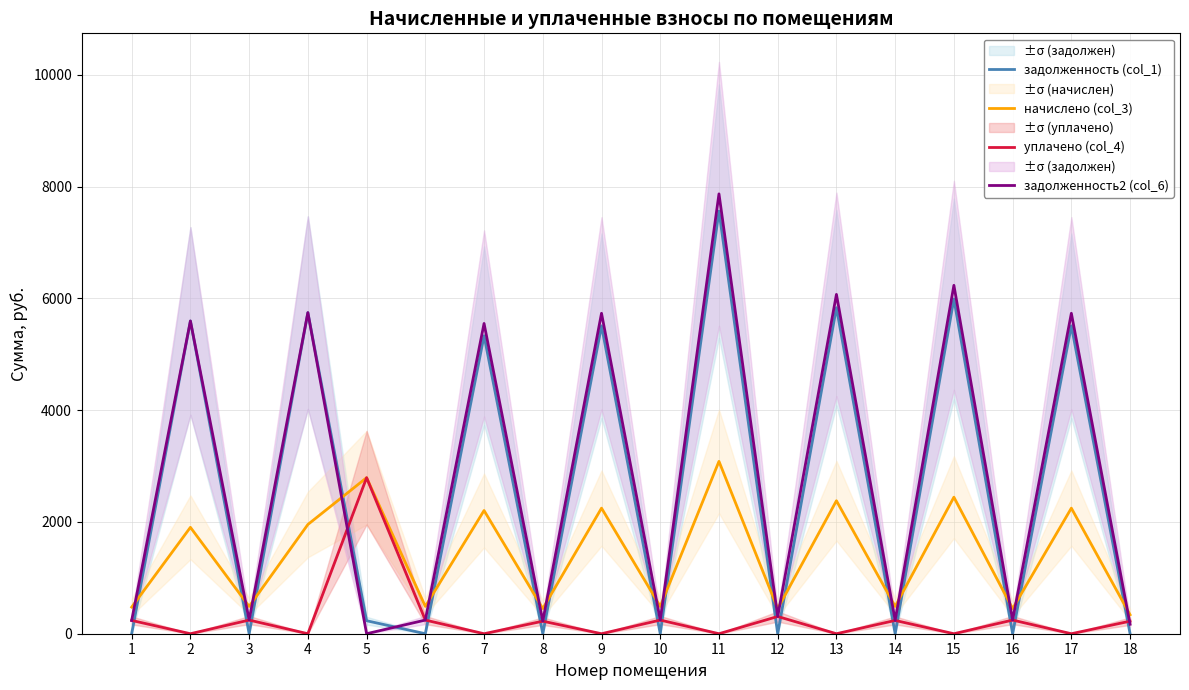

Is it true that задолженность2 (col_6) equals 244.3 at 10?

True